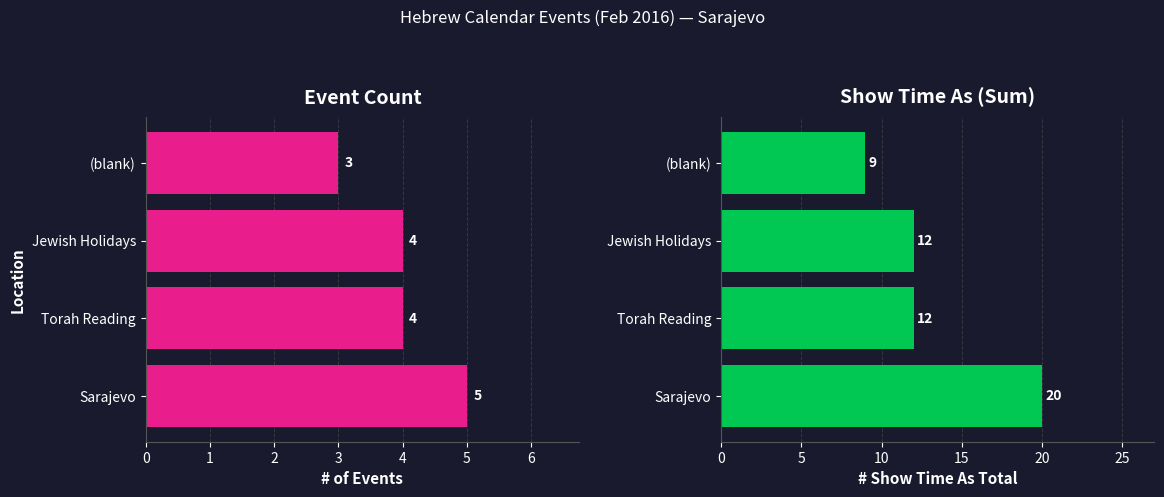

How many groups of bars are there?

4